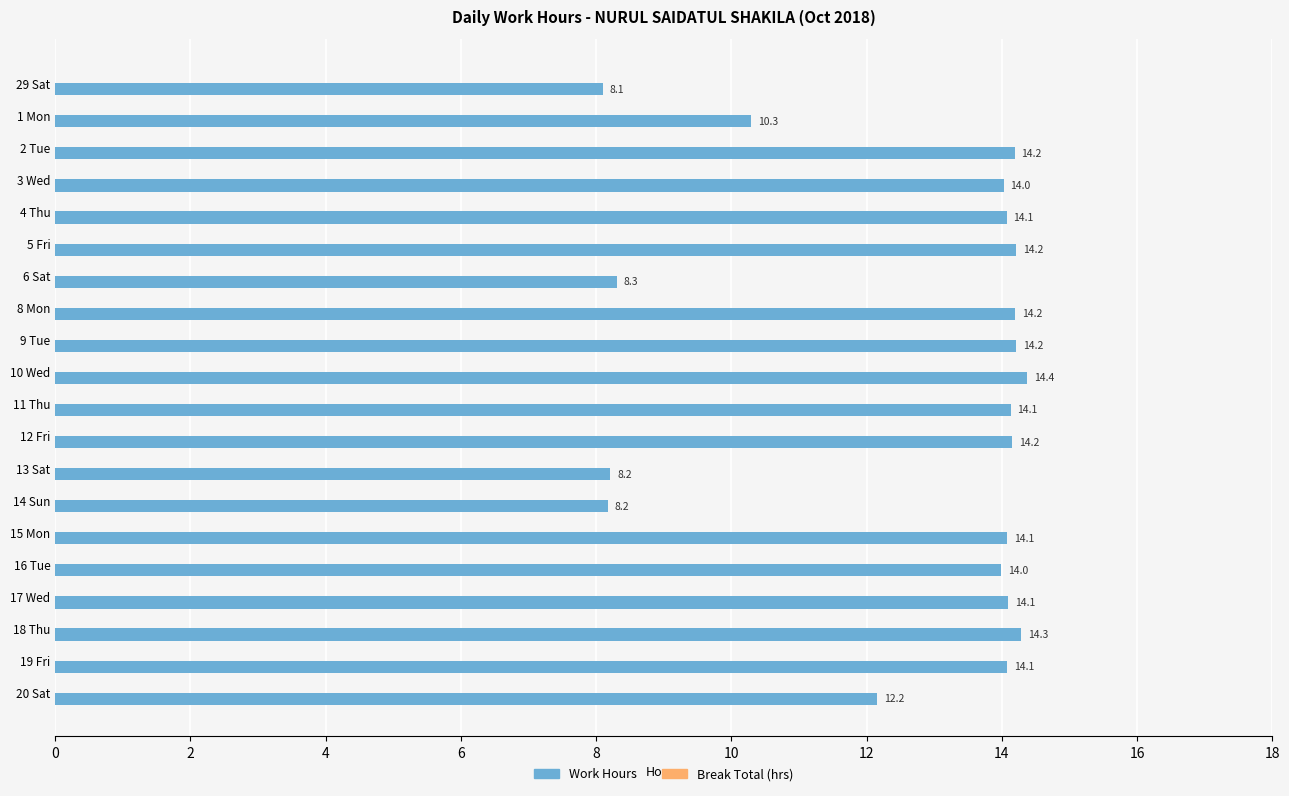

At which category does the chart reach its minimum across all series?

29 Sat